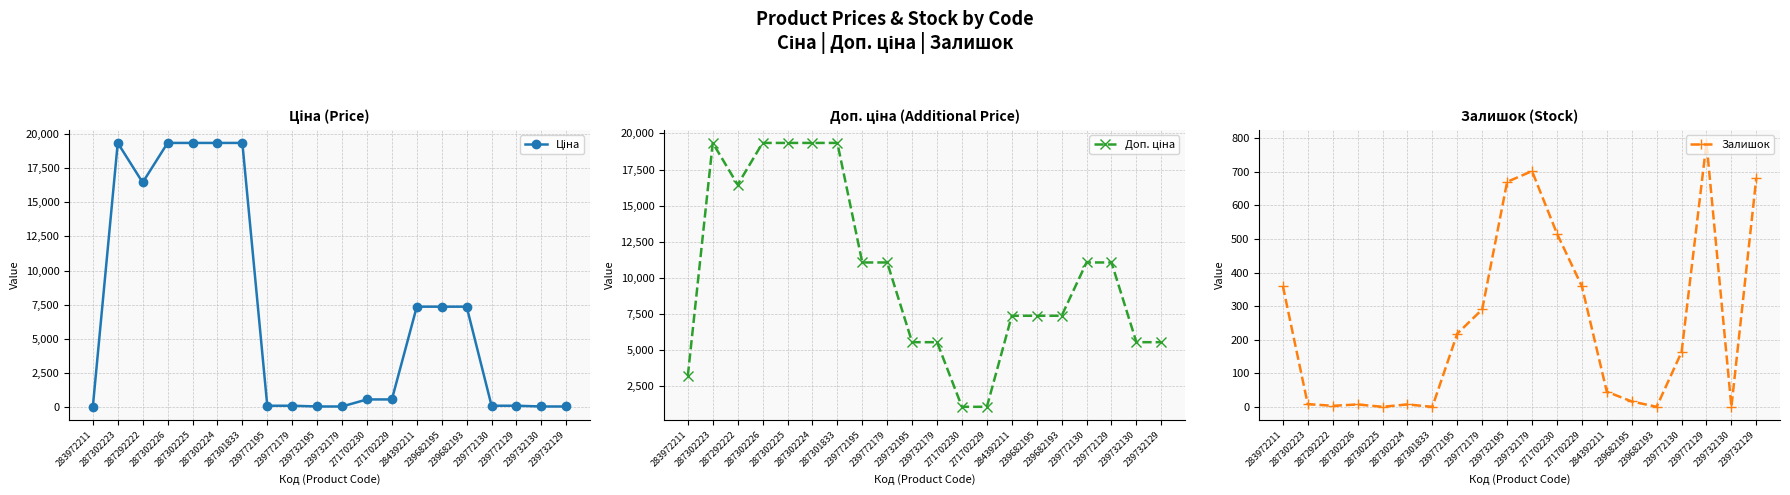

What is the label of the 16th point from the right?

287302225